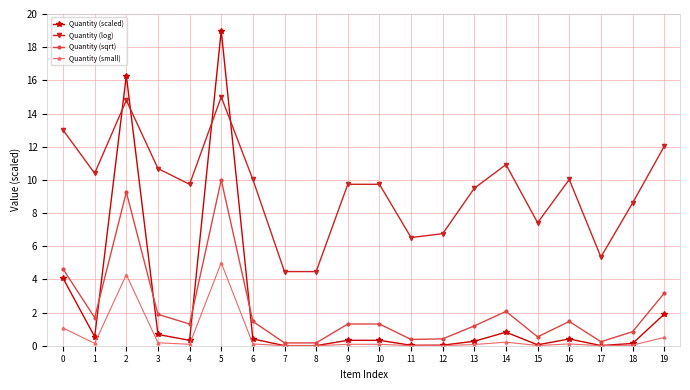

Is it true that Quantity (scaled) equals 0.5 at 1?

True